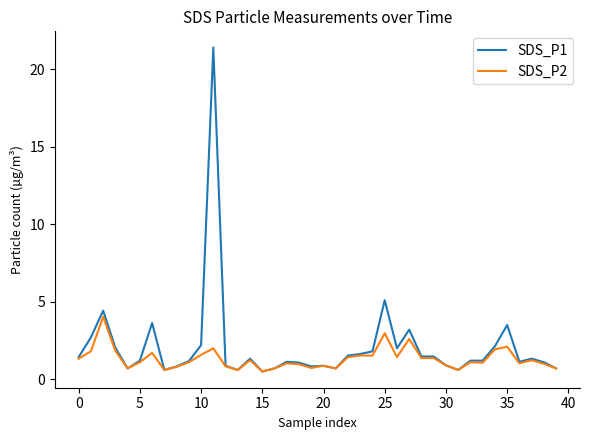

What is the lowest value of the SDS_P1 series?

0.5